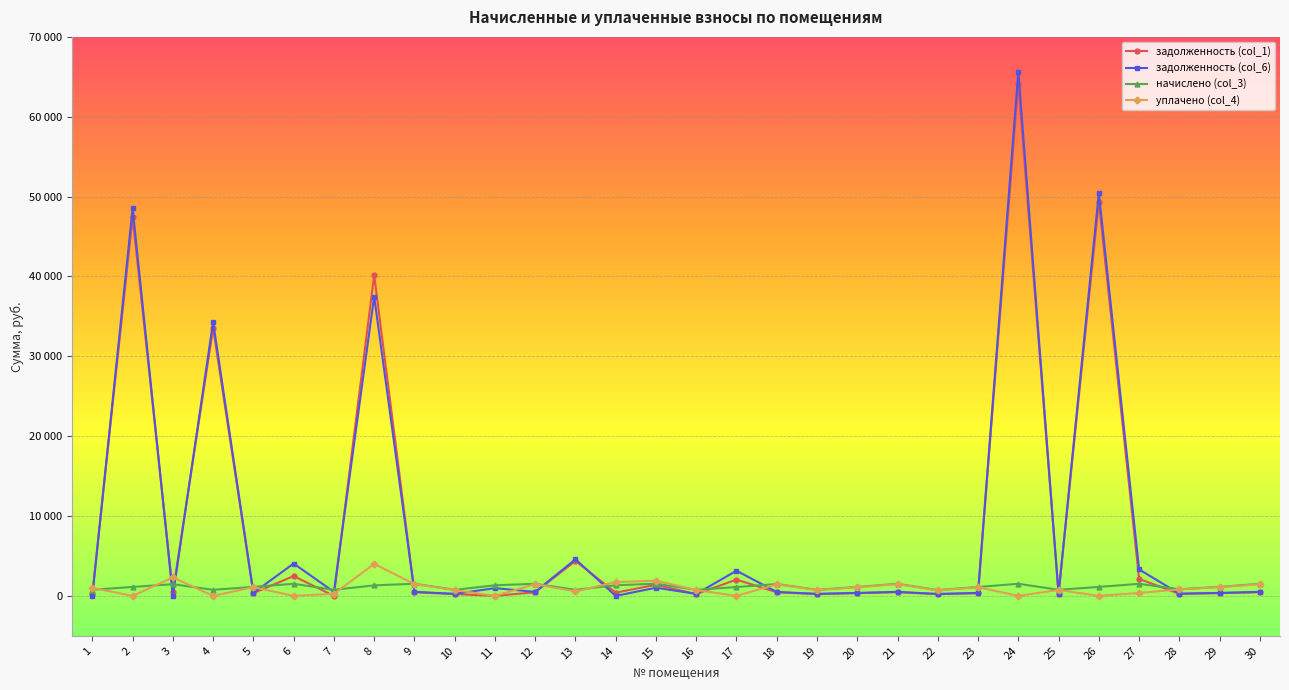

Is this an area chart (filled region under the line)?

No